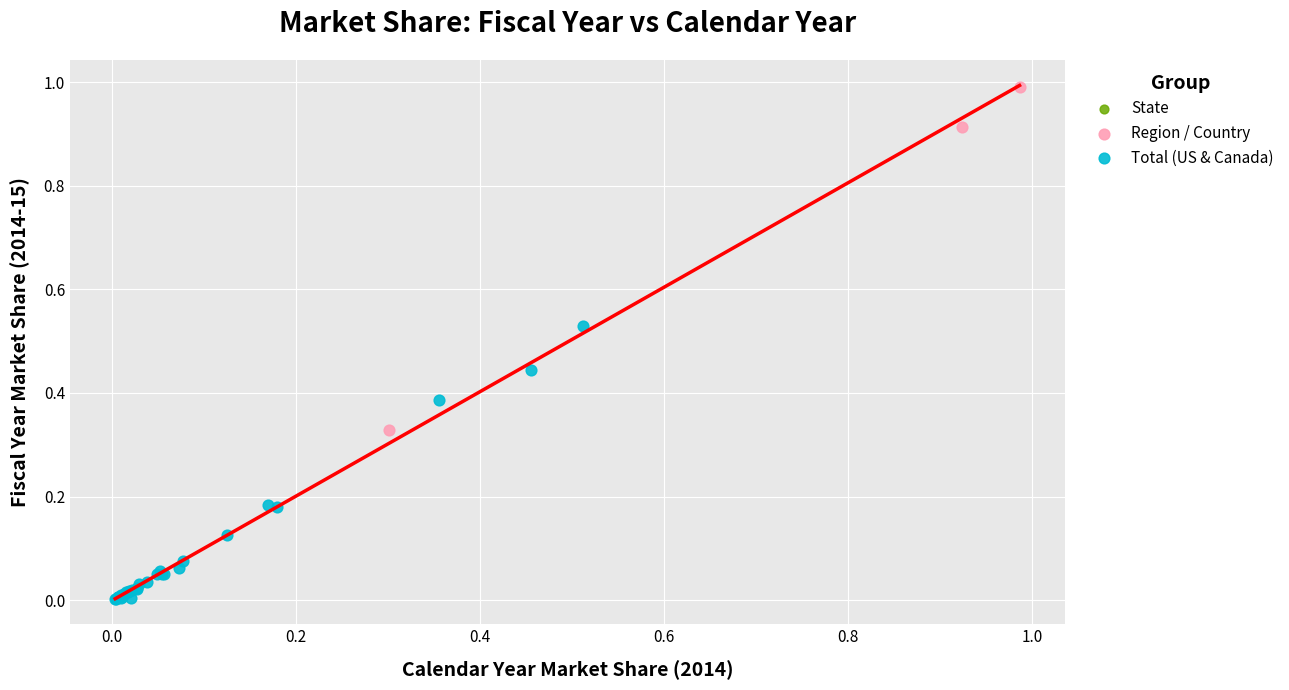

Which series reaches the maximum Y coordinate?

Region / Country